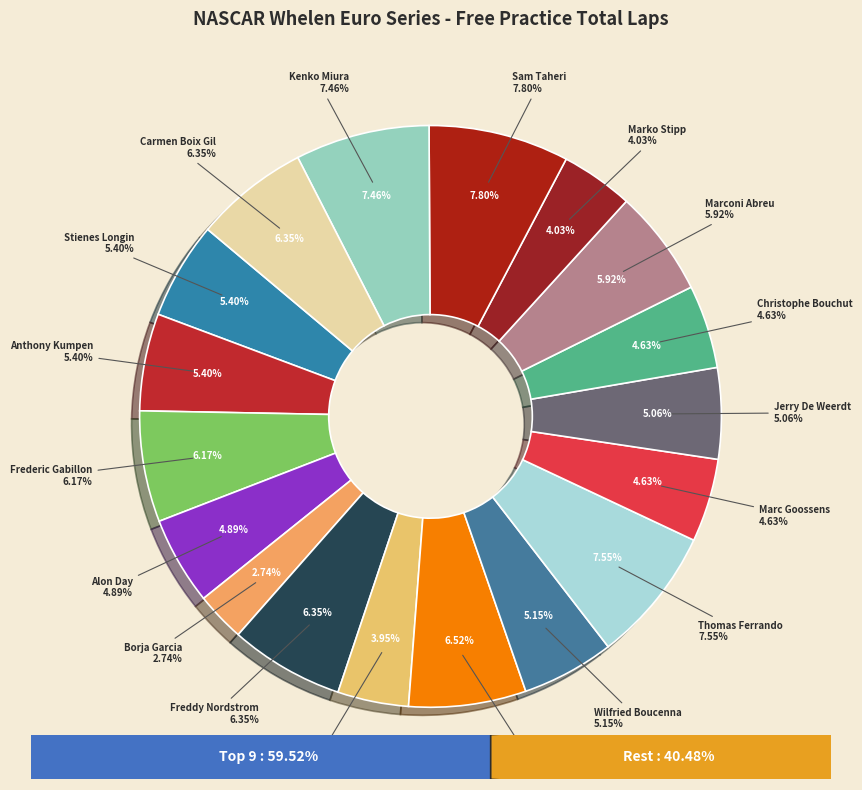

Which has a higher value, Gianmarco Ercoli or Borja Garcia?

Gianmarco Ercoli